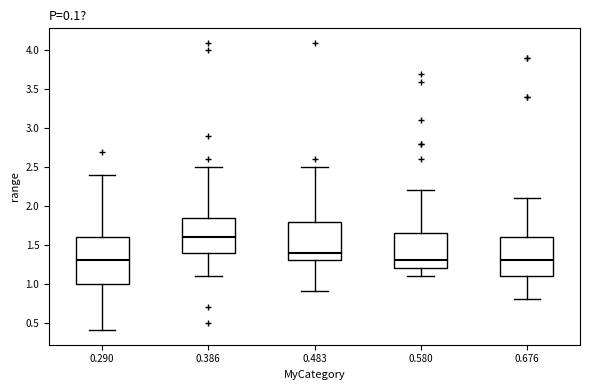

Reading left to right, read every box against the y-axis: the position of its median line, the range the box covers, and the ends of its whiskers. The values are not printed on the chart, so give them approximately, as read against the axis.

0.290: median 1.30, box 1.00 to 1.60, whiskers 0.40 to 2.40
0.386: median 1.60, box 1.40 to 1.85, whiskers 1.10 to 2.50
0.483: median 1.40, box 1.30 to 1.80, whiskers 0.90 to 2.50
0.580: median 1.30, box 1.20 to 1.65, whiskers 1.10 to 2.20
0.676: median 1.30, box 1.10 to 1.60, whiskers 0.80 to 2.10